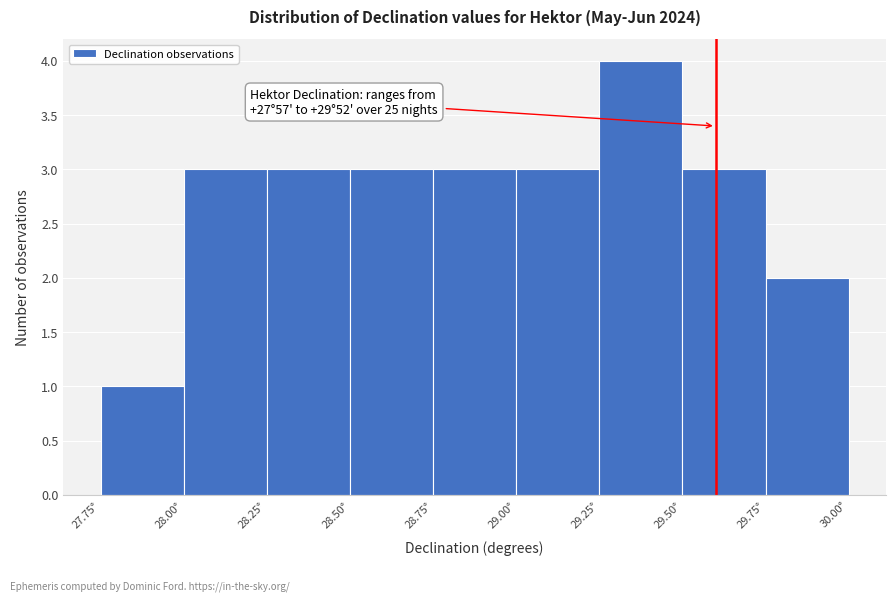

Over which range of the x-axis is the bar tallest?

29.25 to 29.50